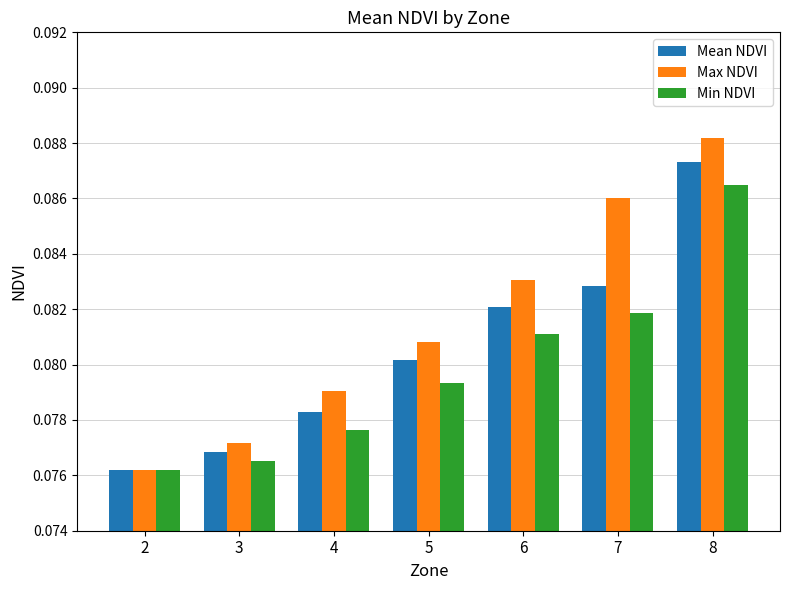

At how many categories does at least one series exceed 0?

7